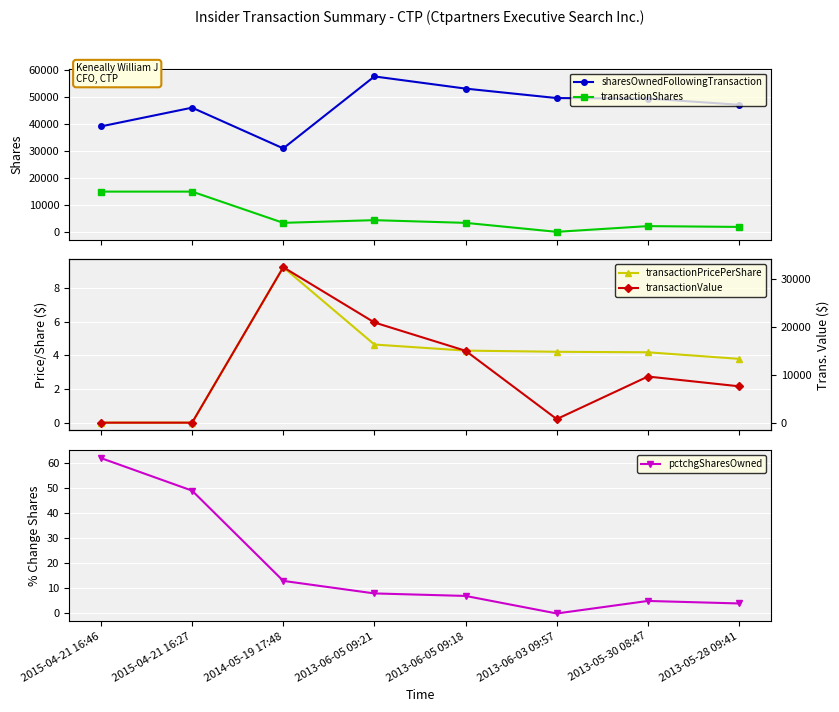

Is it true that sharesOwnedFollowingTransaction equals 53157.0 at 2013-06-05 09:18?

True